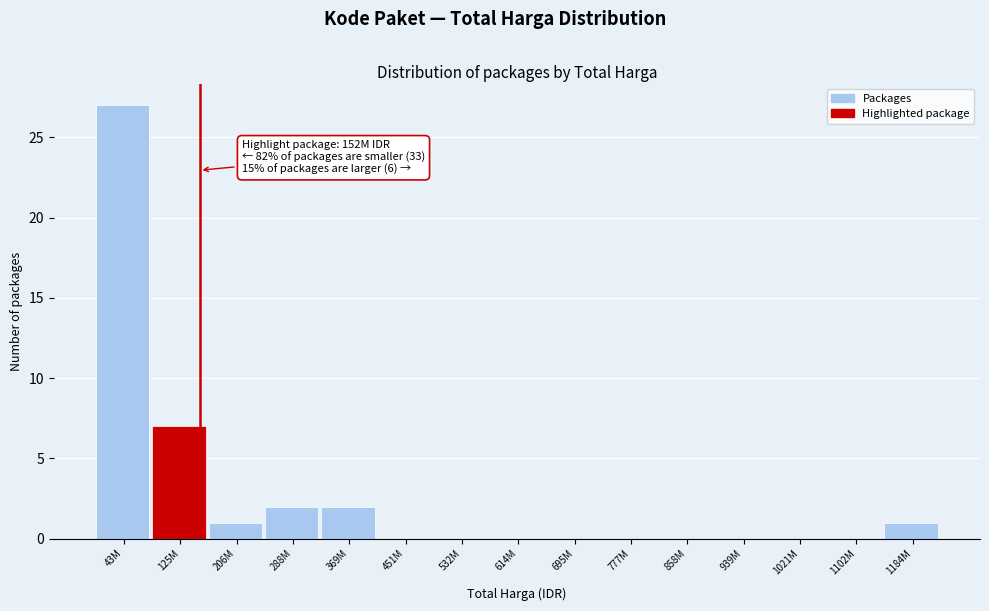

Reading left to right, transcribe all the data shown in this chart.

43M=27	125M=7	206M=1	288M=2	369M=2	451M=0	532M=0	614M=0	695M=0	777M=0	858M=0	939M=0	1021M=0	1102M=0	1184M=1